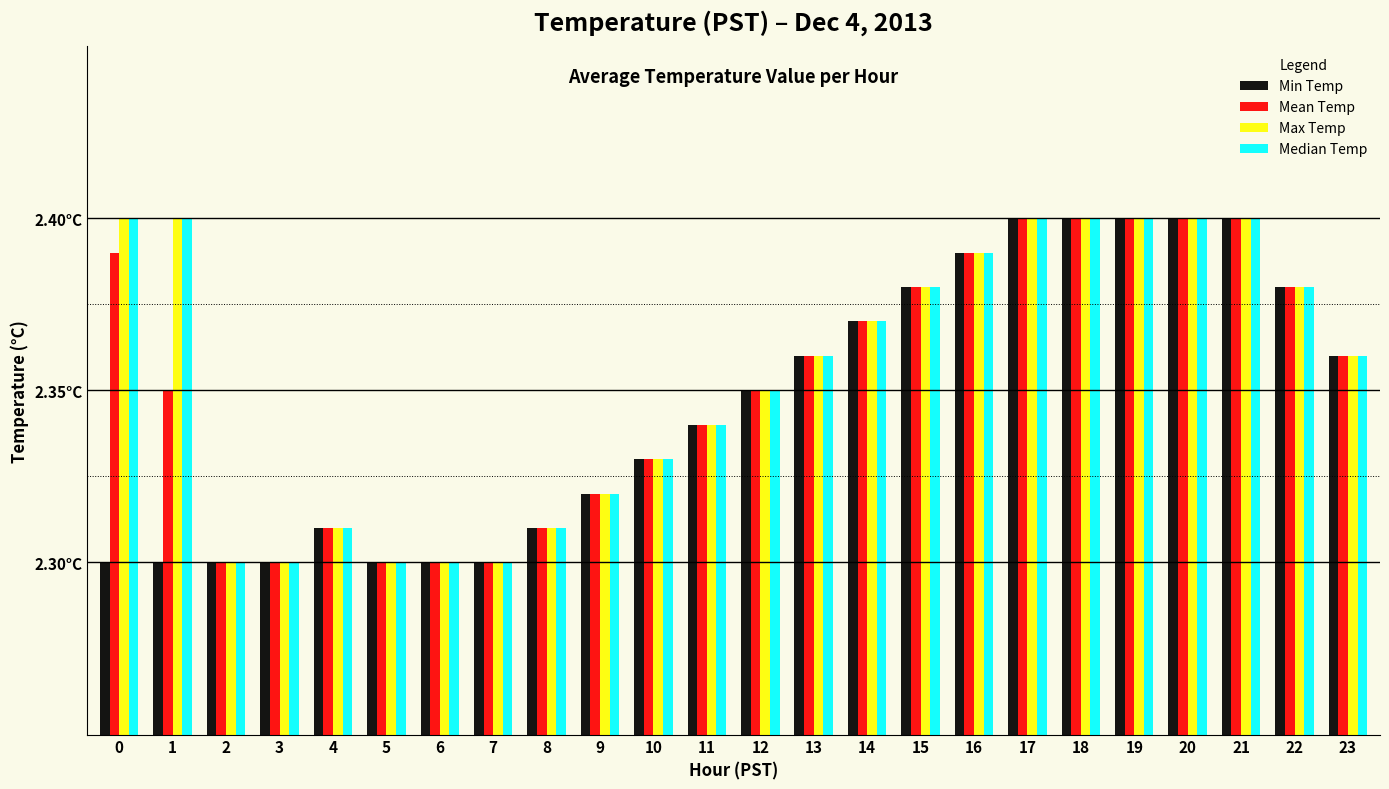

What are all the series names shown in the legend?

Min Temp, Mean Temp, Max Temp, Median Temp